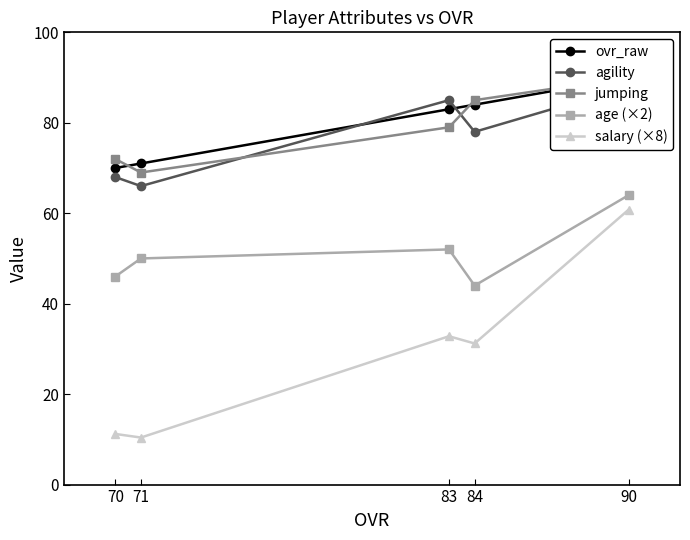

Does the chart have visible grid lines?

No